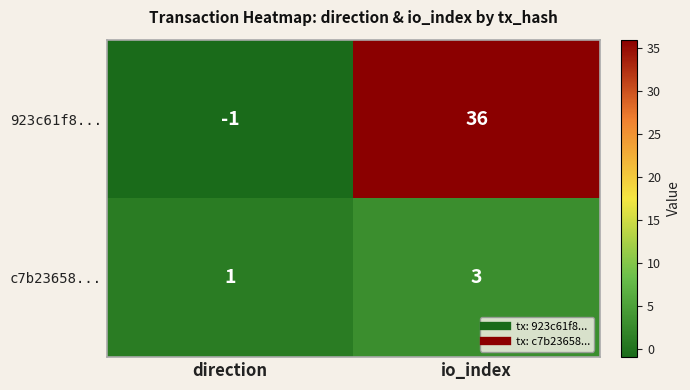

List the series in order of their overall mean, lowest first.

c7b23658..., 923c61f8...